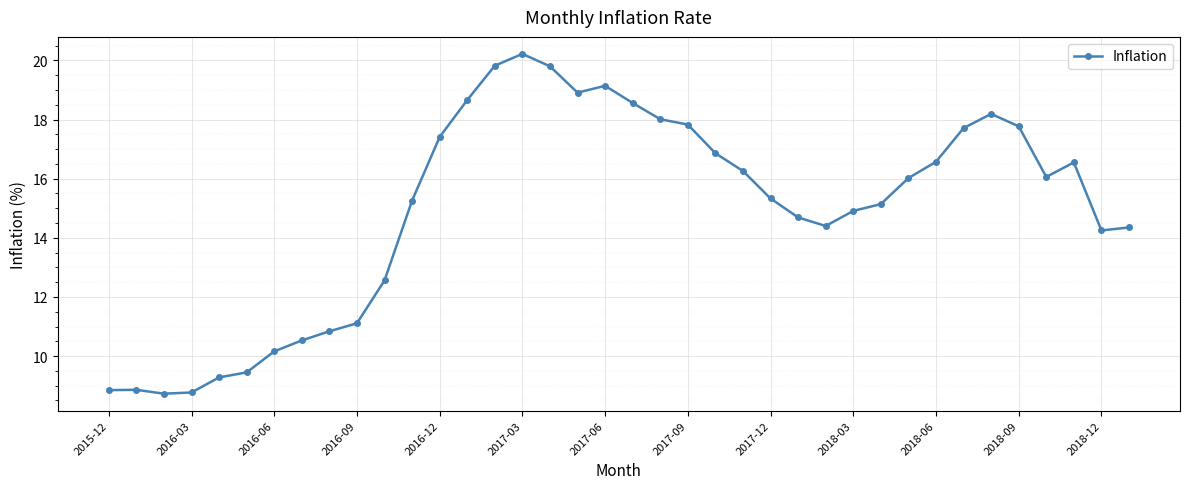

What is the maximum value shown in the chart?

20.2